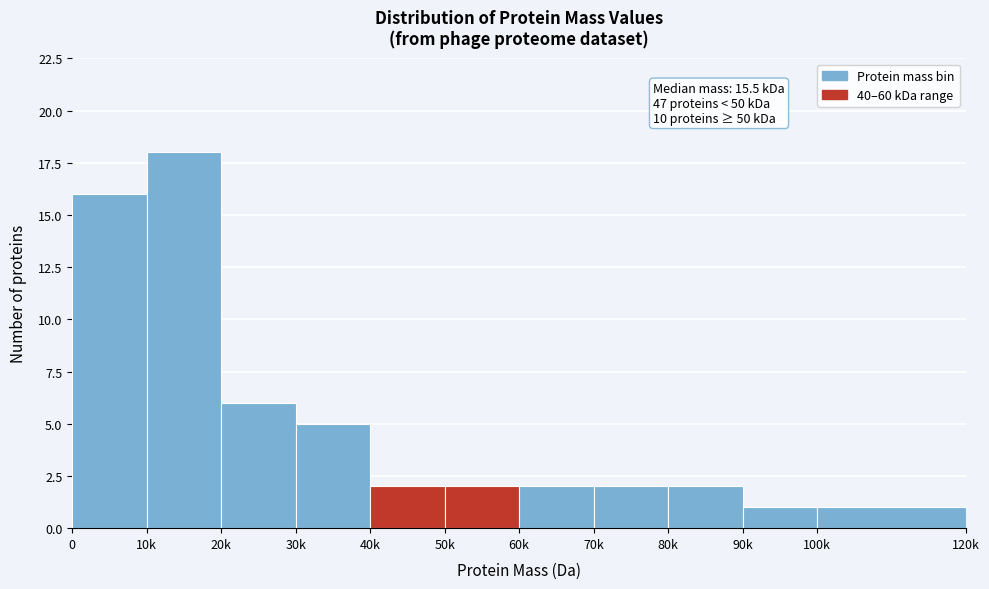

Reading right to left, what are all the values shown in this chart?

100k=1	90k=1	80k=2	70k=2	60k=2	50k=2	40k=2	30k=5	20k=6	10k=18	0=16